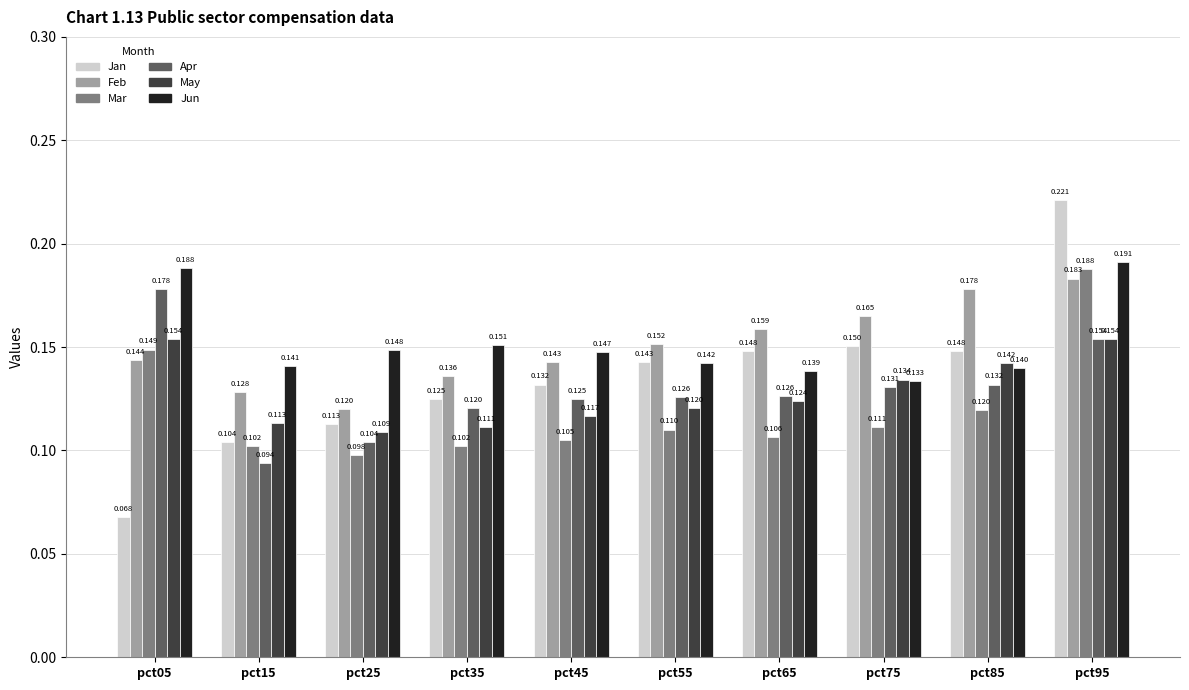

What is the total value across all series at pct25?

0.7